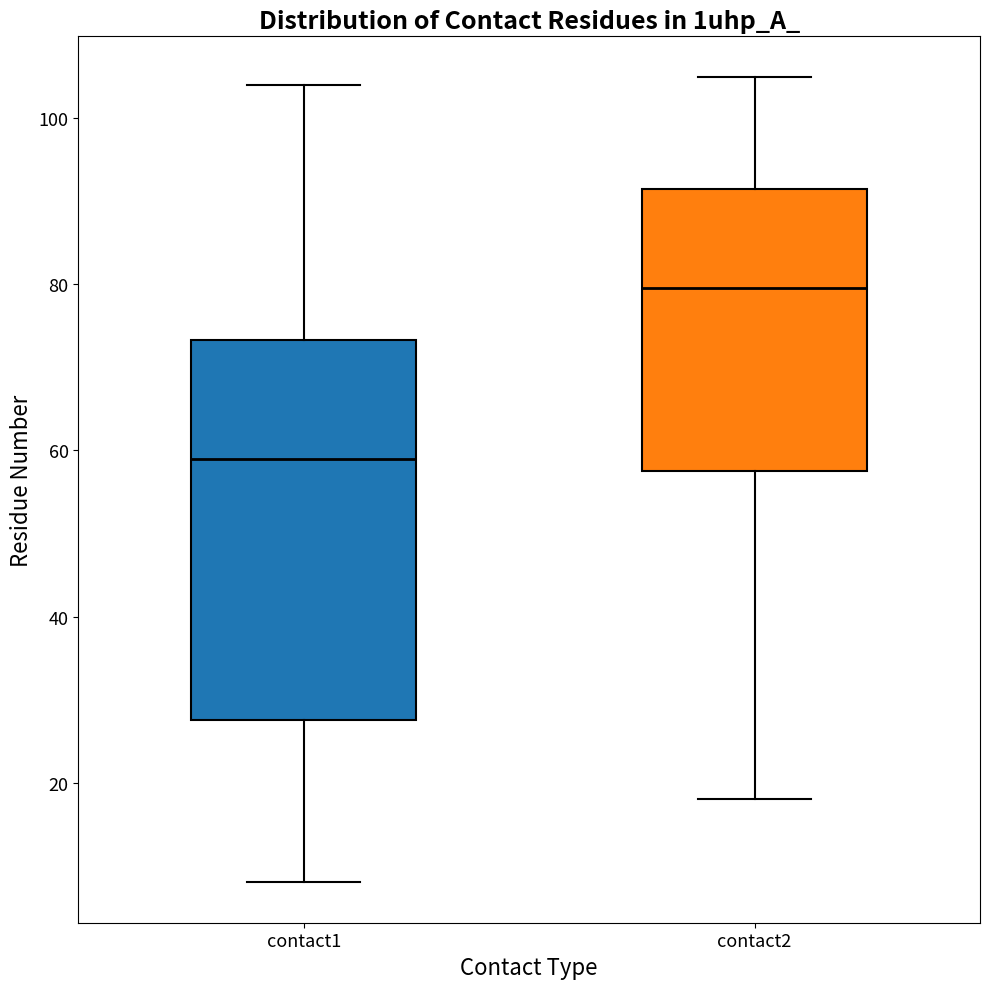

Reading left to right, read every box against the y-axis: the position of its median line, the range the box covers, and the ends of its whiskers. The values are not printed on the chart, so give them approximately, as read against the axis.

contact1: median 60, box 28 to 74, whiskers 8 to 104
contact2: median 80, box 58 to 92, whiskers 18 to 106